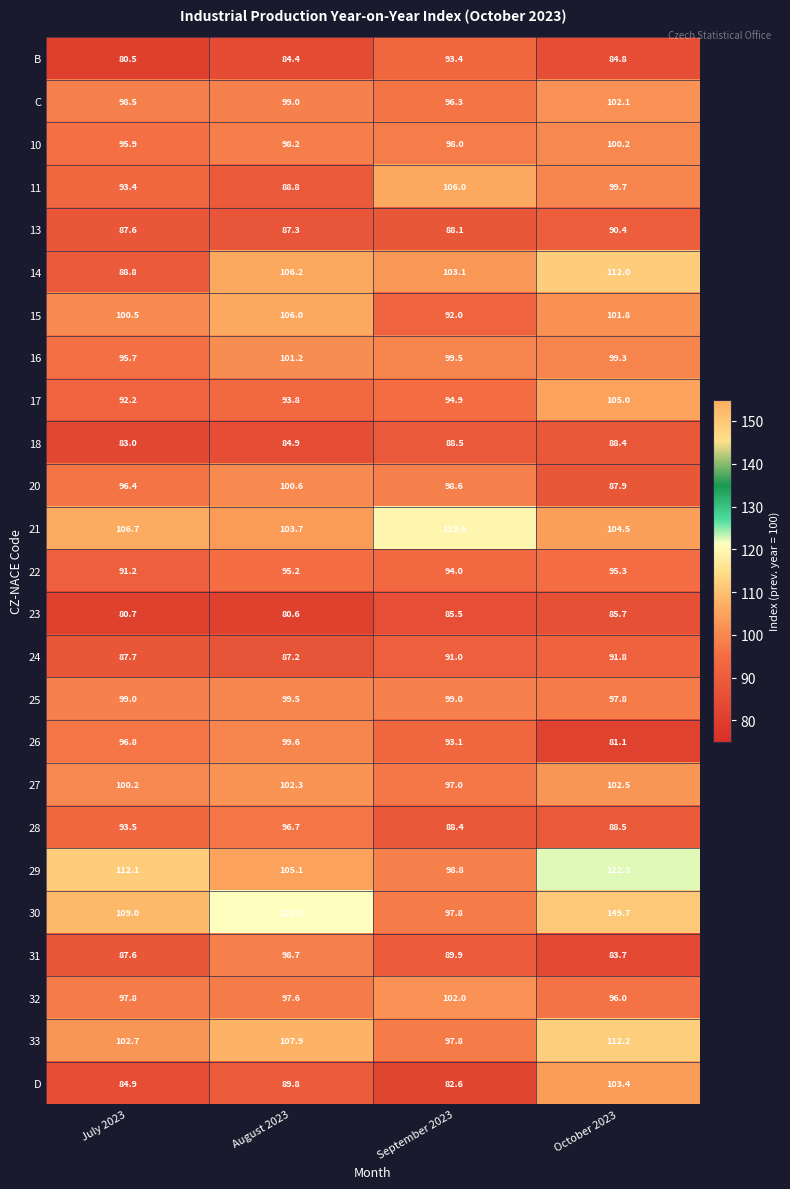

Between August 2023 and September 2023, which series saw the biggest shift?

30